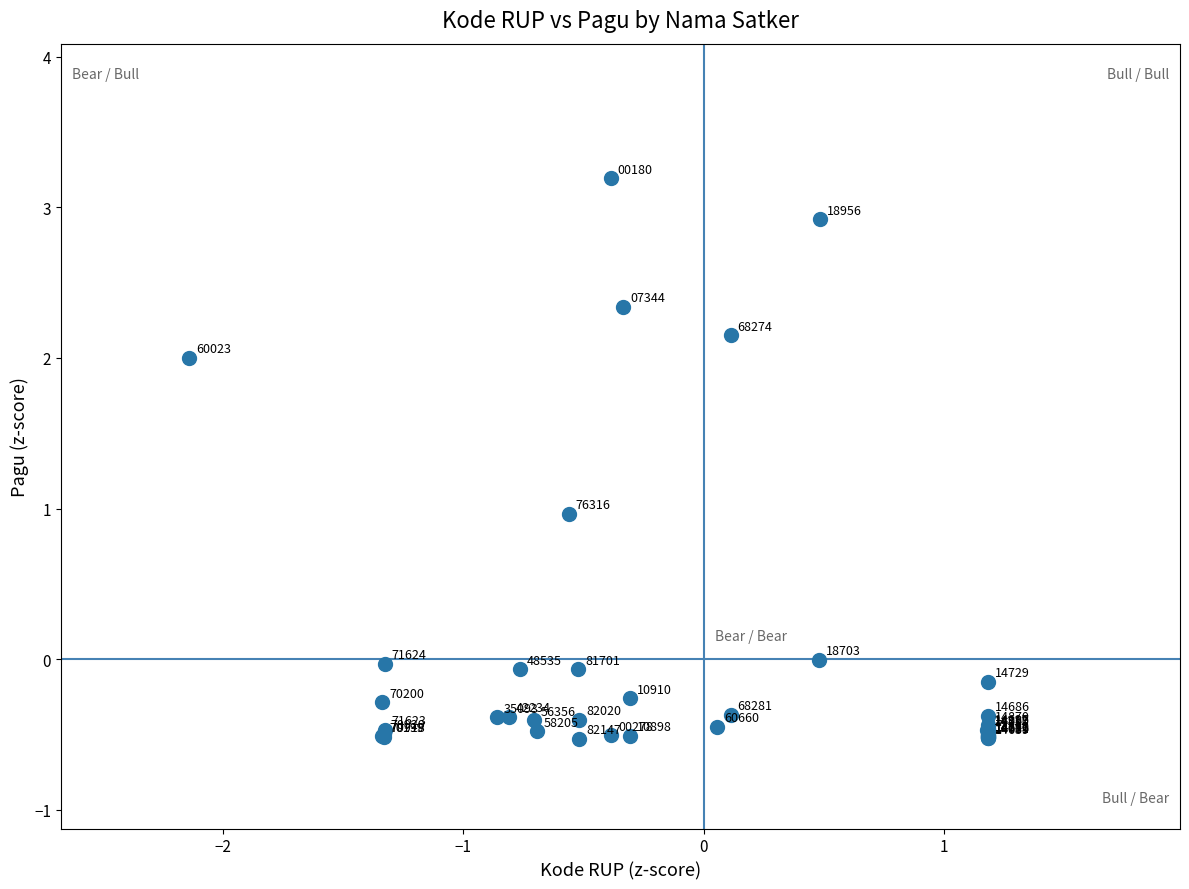

What Y value in the scatter plot is closest to 1?

1.0